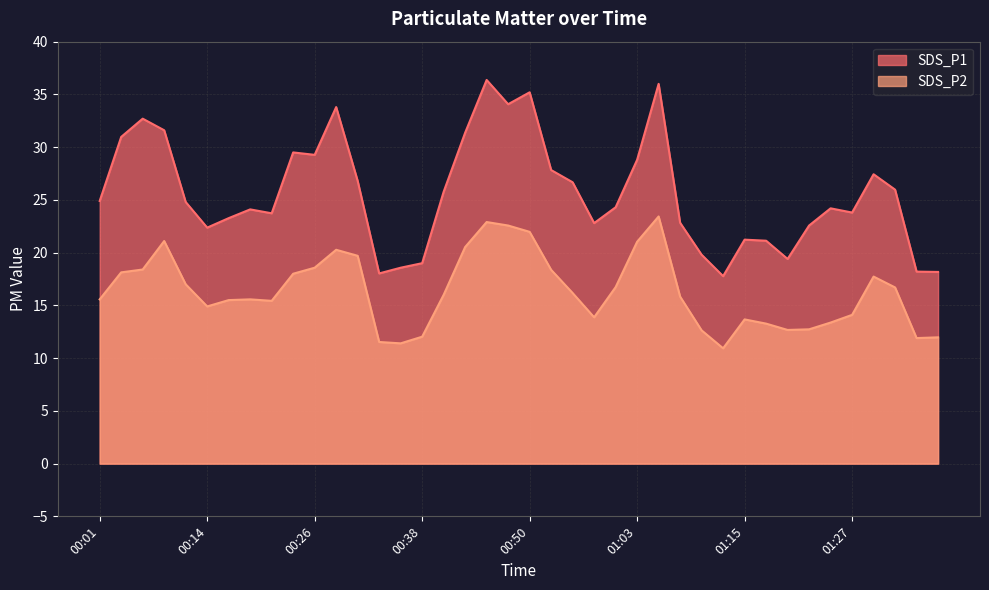

True or false: SDS_P1 and SDS_P2 cross at least once.

False